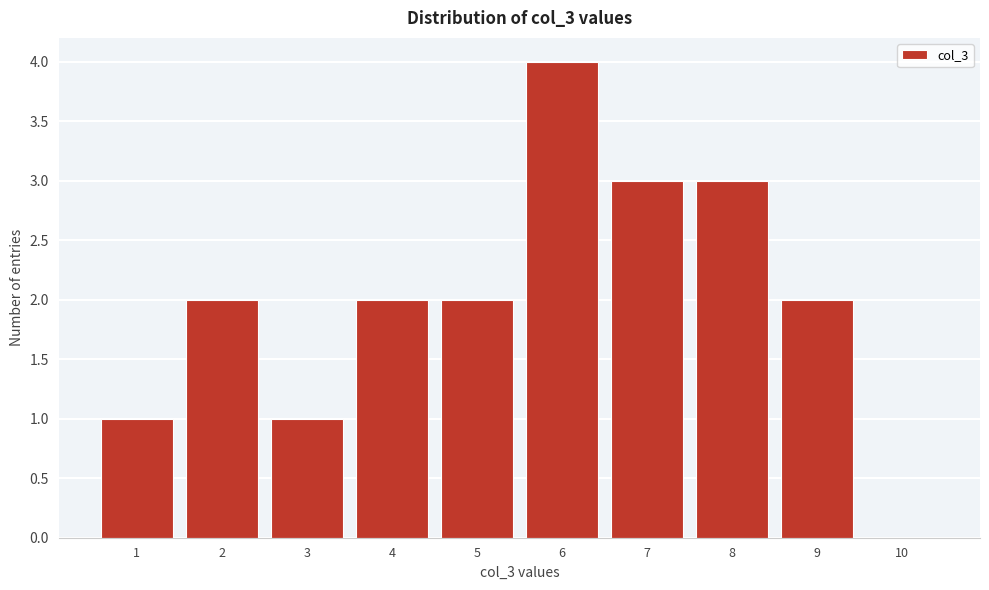

Reading left to right, extract all data points from this chart.

1=1	2=2	3=1	4=2	5=2	6=4	7=3	8=3	9=2	10=0